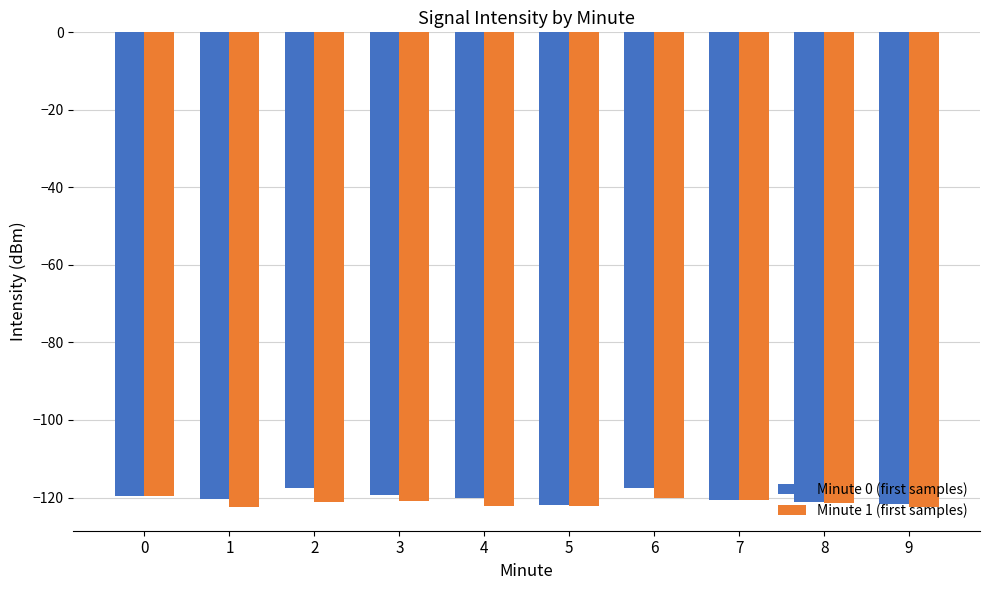

What is the minimum value shown in the chart?

-122.4